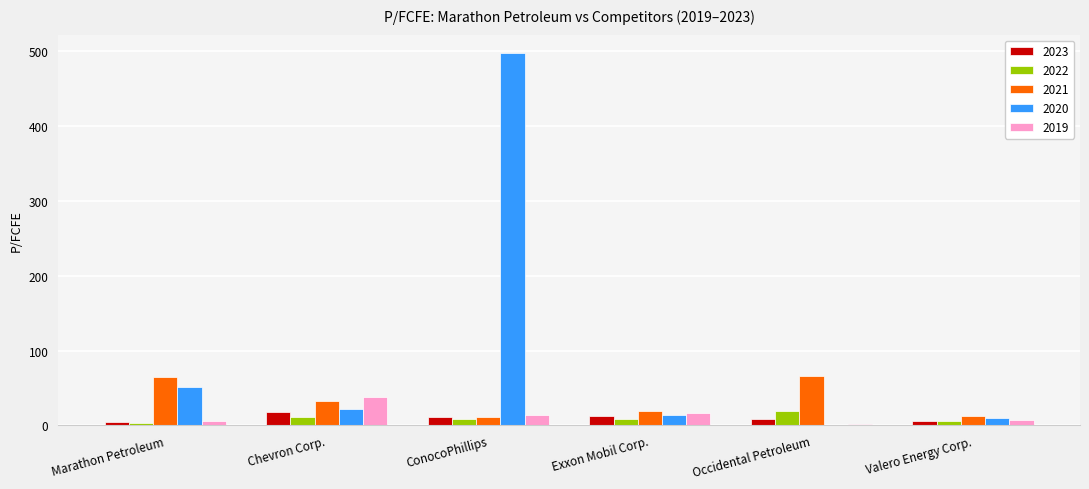

Is it true that 2021 equals 10.6 at ConocoPhillips?

True